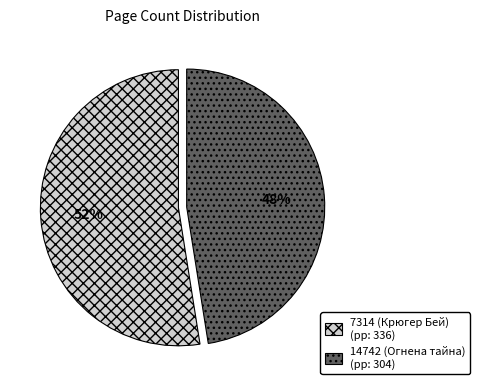

Is it true that 14742 (Огнена тайна) is 33% of the pie?

False